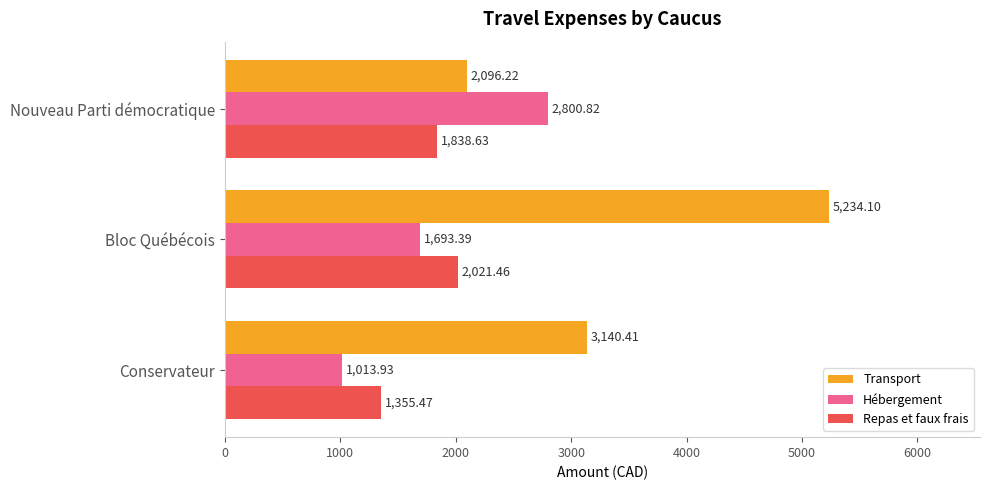

What is the total value across all series at Bloc Québécois?

8949.0